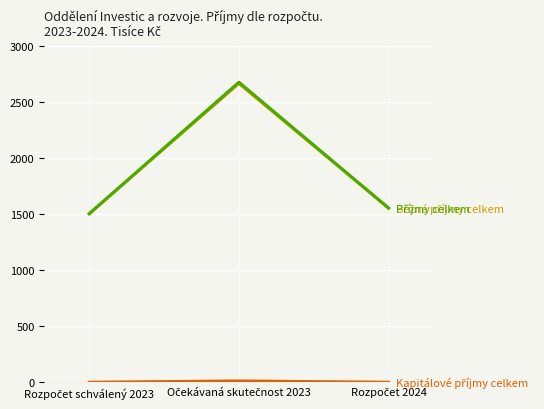

What is the maximum value shown in the chart?

2679.0